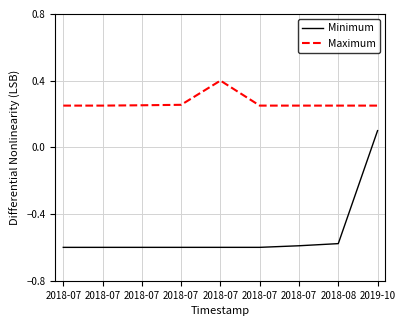

The value of Maximum at 2018-07 is 0.3. True or false?

True